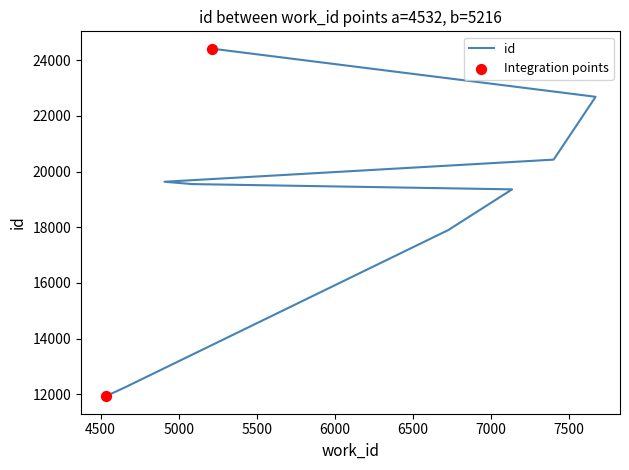

What is the change in value from 7401 to 5216?

+3985